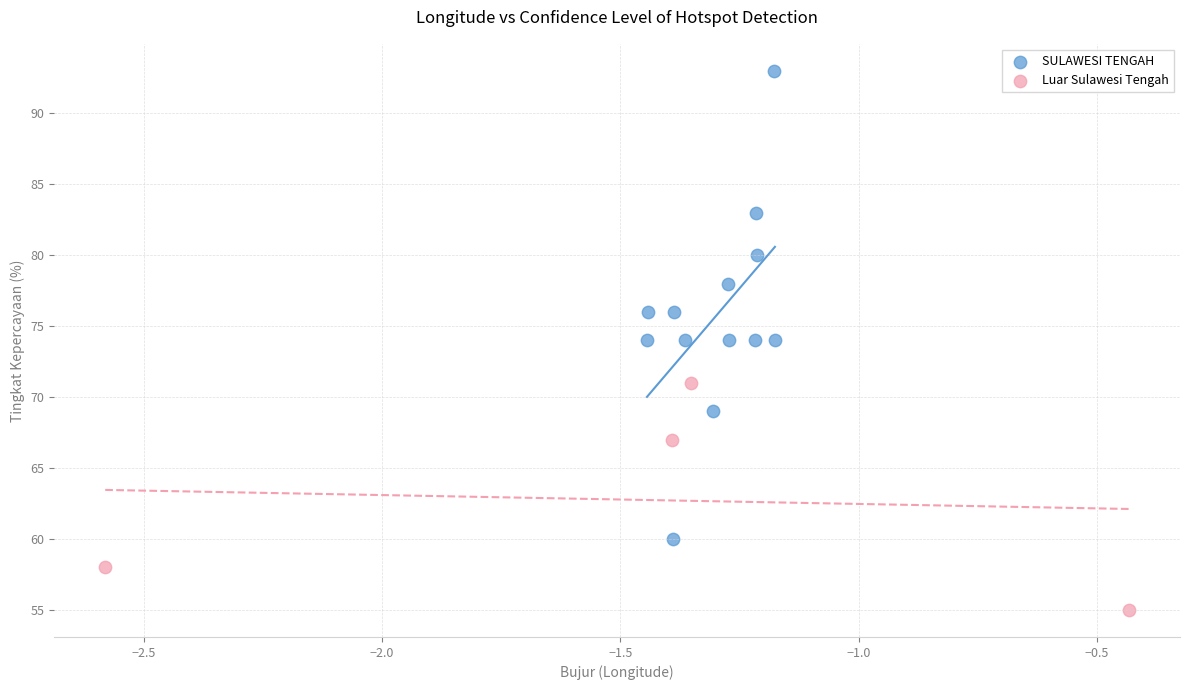

What are all the series names shown in the legend?

SULAWESI TENGAH, Luar Sulawesi Tengah